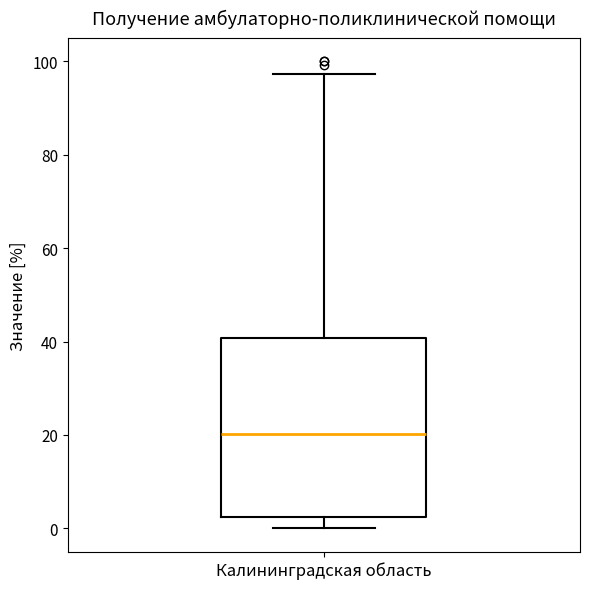

Where is the upper edge of the box for Калининградская область on the y-axis? The values are not printed on the chart, so give them approximately, as read against the axis.

40